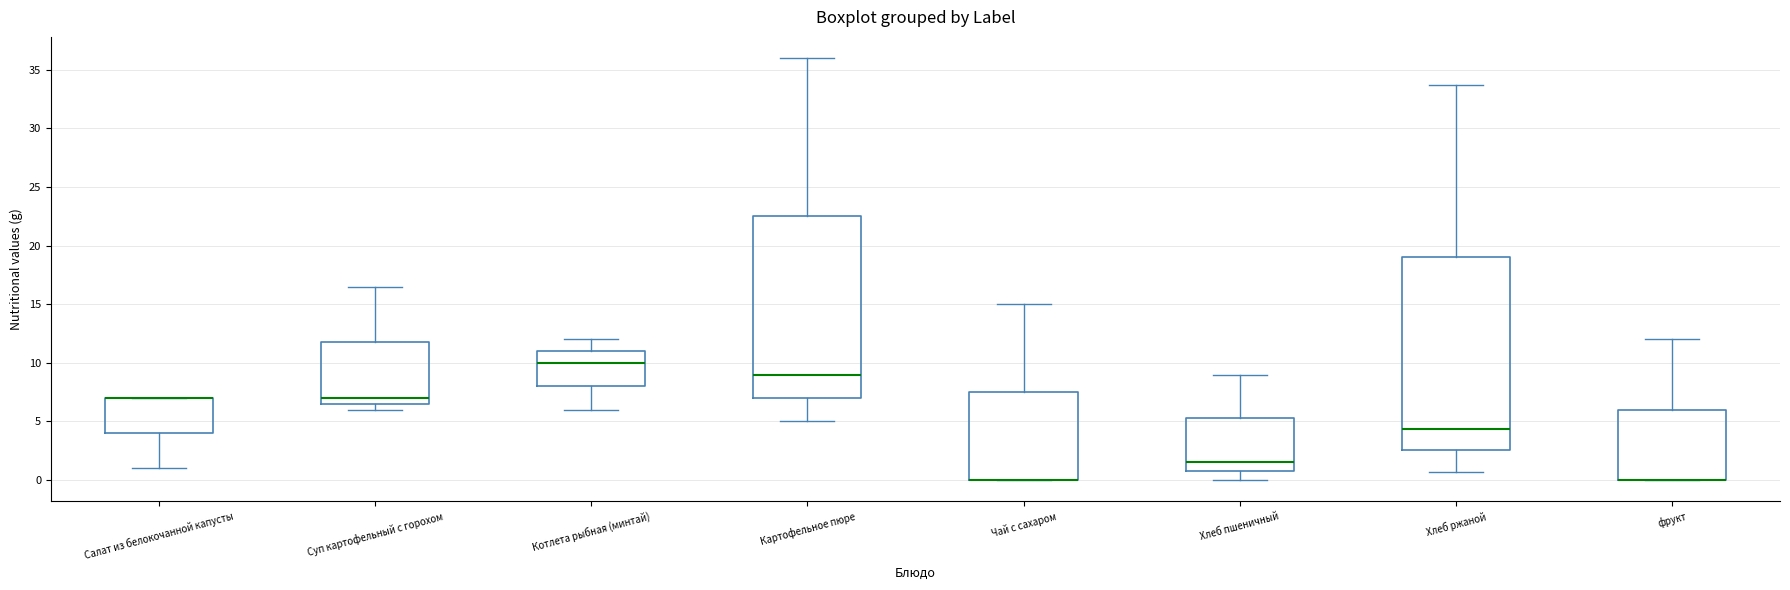

Reading left to right, transcribe this box plot: for each box, give where its median line is, the range the box spans, and where its two whiskers end, as read against the y-axis. The values are not printed on the chart, so give them approximately, as read against the axis.

Салат из белокочанной капусты: median 7.0 (drawn on the box's upper edge), box 4.0 to 7.0, whiskers 1.0 to 7.0
Суп картофельный с горохом: median 7.0, box 6.5 to 12.0, whiskers 6.0 to 16.5
Котлета рыбная (минтай): median 10.0, box 8.0 to 11.0, whiskers 6.0 to 12.0
Картофельное пюре: median 9.0, box 7.0 to 22.5, whiskers 5.0 to 36.0
Чай с сахаром: median 0.0 (drawn on the box's lower edge), box 0.0 to 7.5, whiskers 0.0 to 15.0
Хлеб пшеничный: median 1.5, box 1.0 to 5.5, whiskers 0.0 to 9.0
Хлеб ржаной: median 4.5, box 2.5 to 19.0, whiskers 0.5 to 33.5
фрукт: median 0.0 (drawn on the box's lower edge), box 0.0 to 6.0, whiskers 0.0 to 12.0